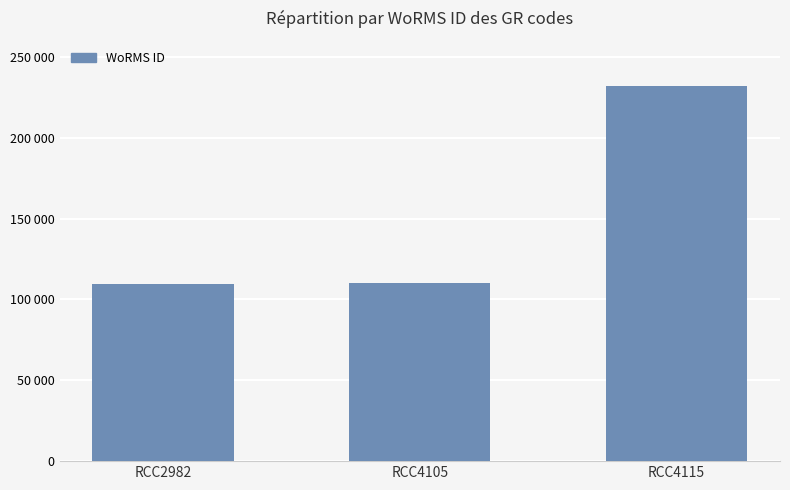

Is it true that the value at RCC4105 is 110304?

True